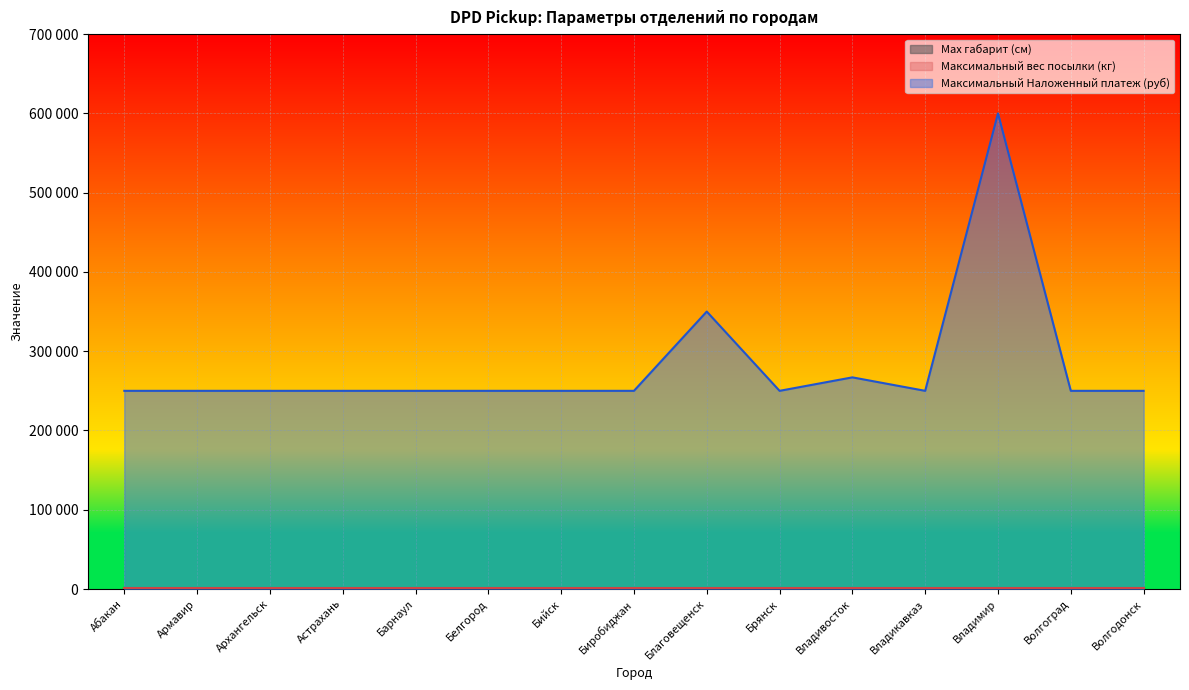

True or false: Максимальный Наложенный платеж (руб) has a value of 600000 at Владимир.

True